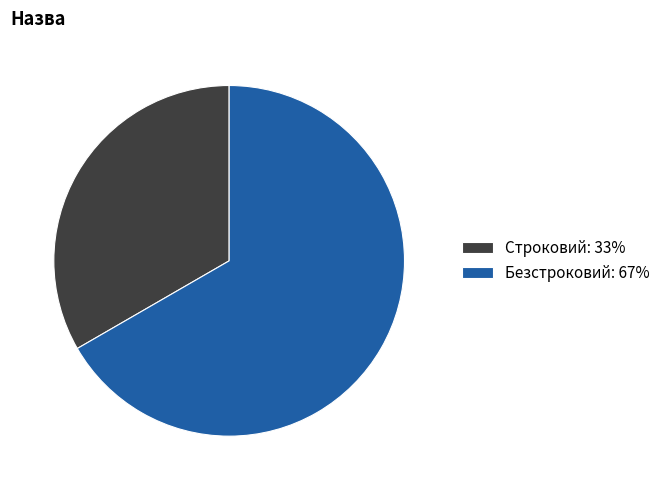

The Строковий slice represents 19% of the pie. True or false?

False